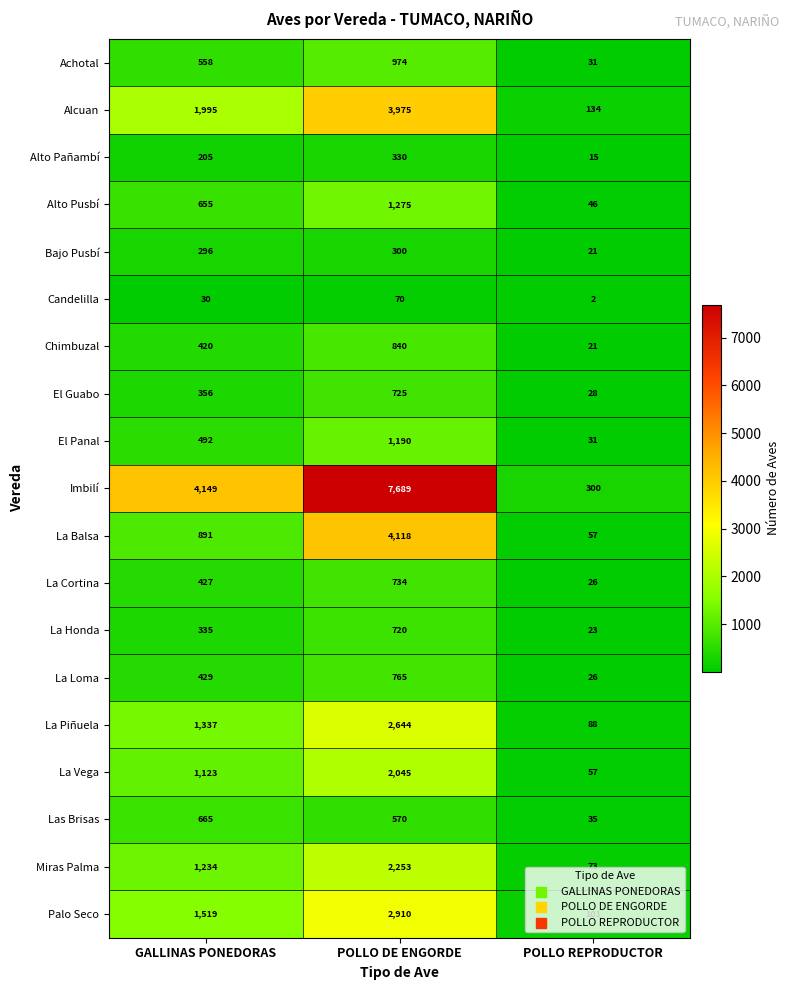

True or false: El Guabo has a value of 96 at GALLINAS PONEDORAS.

False